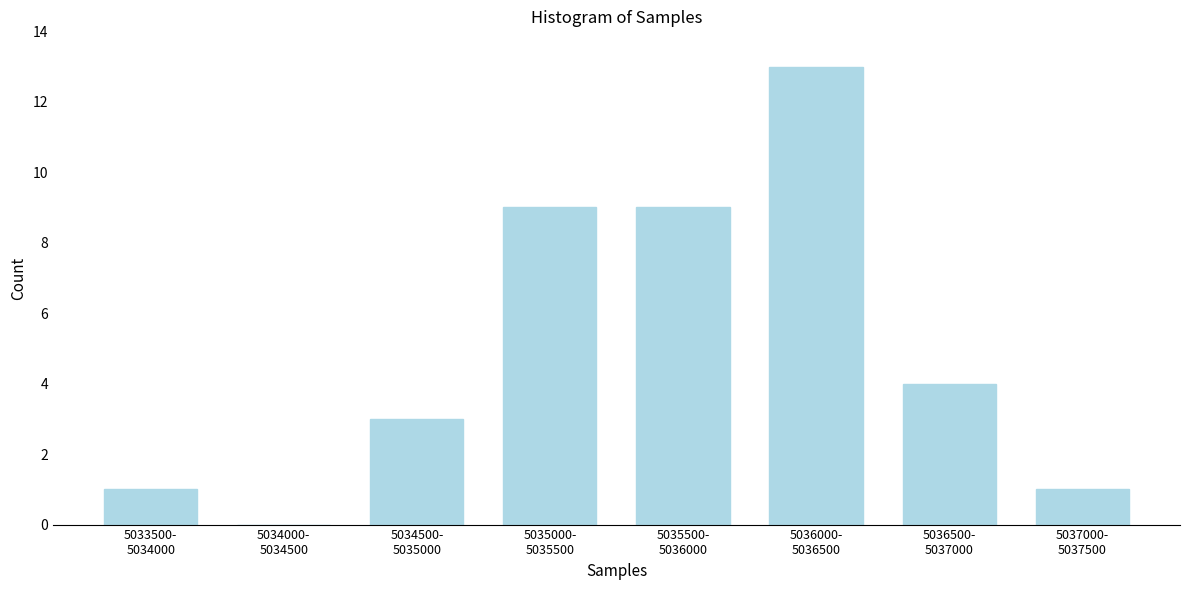

What is the sum of all values?

40